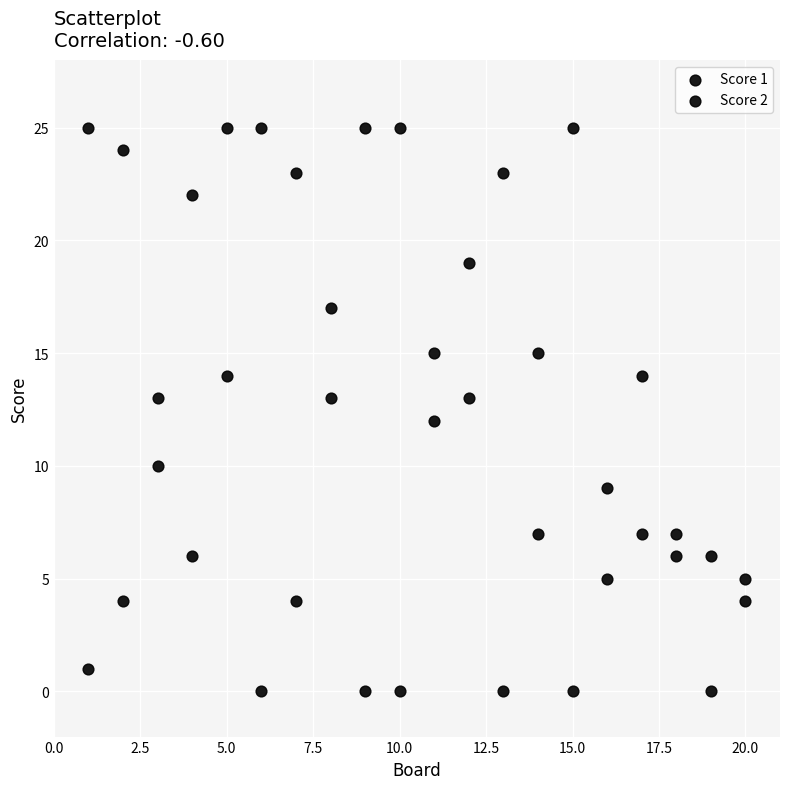

How many data points are displayed?

40